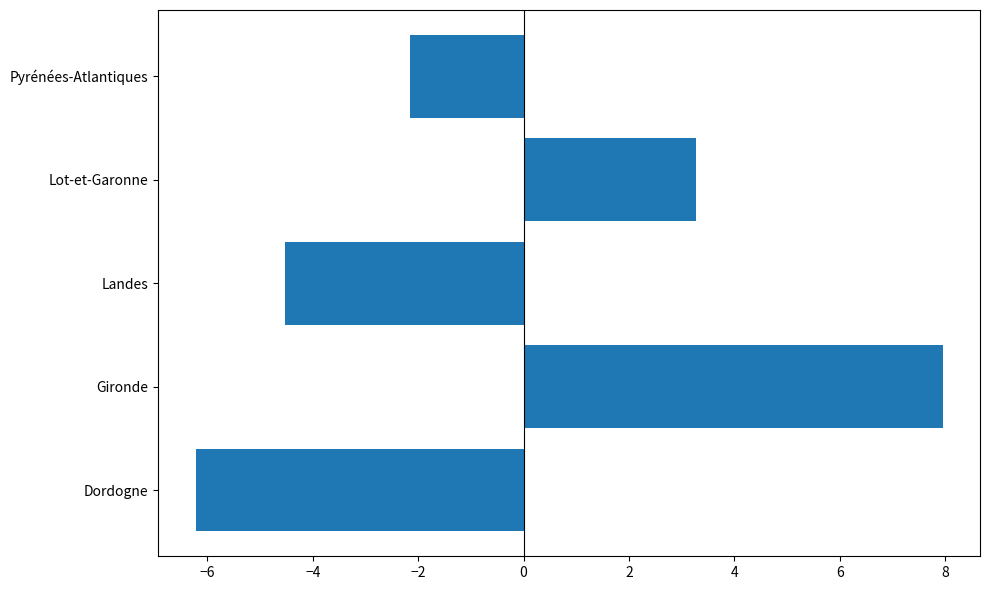

How many values are above zero?

2